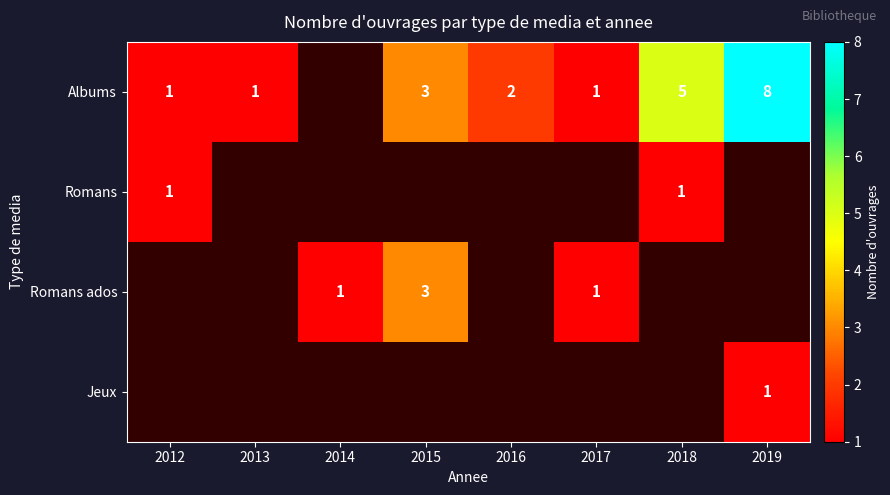

The Jeux series shows 2 at 2019. True or false?

False